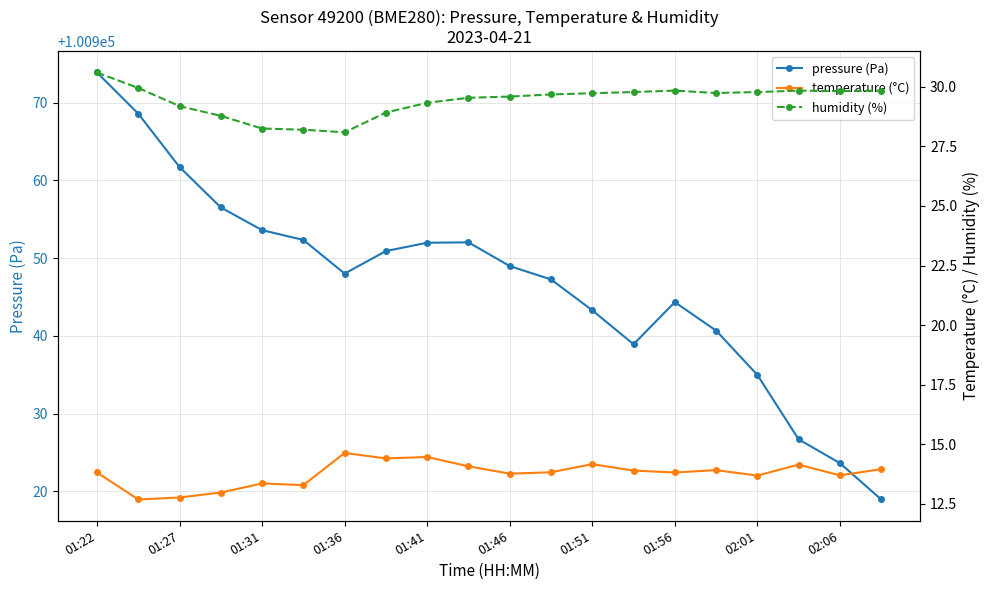

True or false: humidity (%) and temperature (°C) intersect in this chart.

False